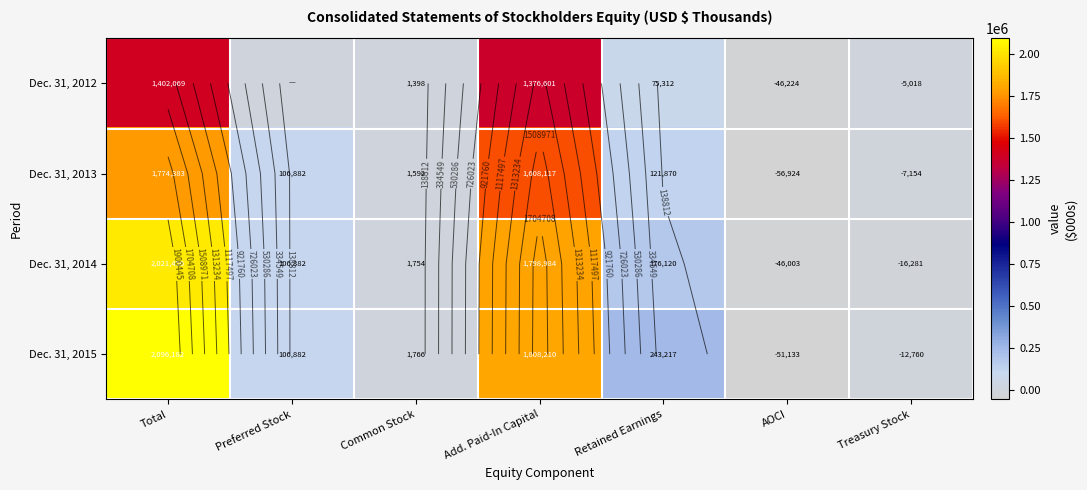

How many series are shown in this chart?

4